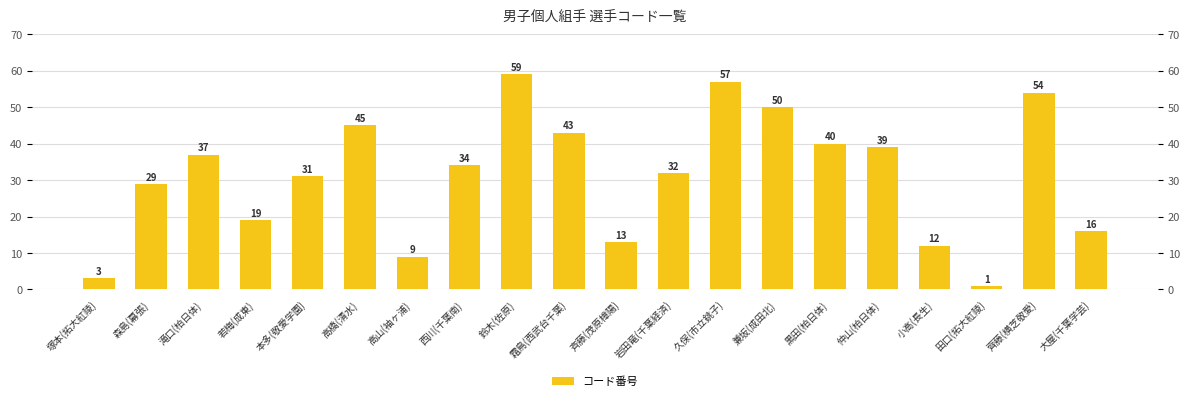

List the labels in order of value, smallest first.

田口(拓大紅陵), 塚本(拓大紅陵), 高山(袖ヶ浦), 小高(長生), 斉藤(茂原樟陽), 大屋(千葉学芸), 若梅(成東), 森島(幕張), 本多(敬愛学園), 岩田竜(千葉経済), 西川(千葉南), 滝口(柏日体), 仲山(柏日体), 黒田(柏日体), 霜鳥(西武台千葉), 高橋(清水), 兼坂(成田北), 齊藤(横芝敬愛), 久保(市立銚子), 鈴木(佐原)